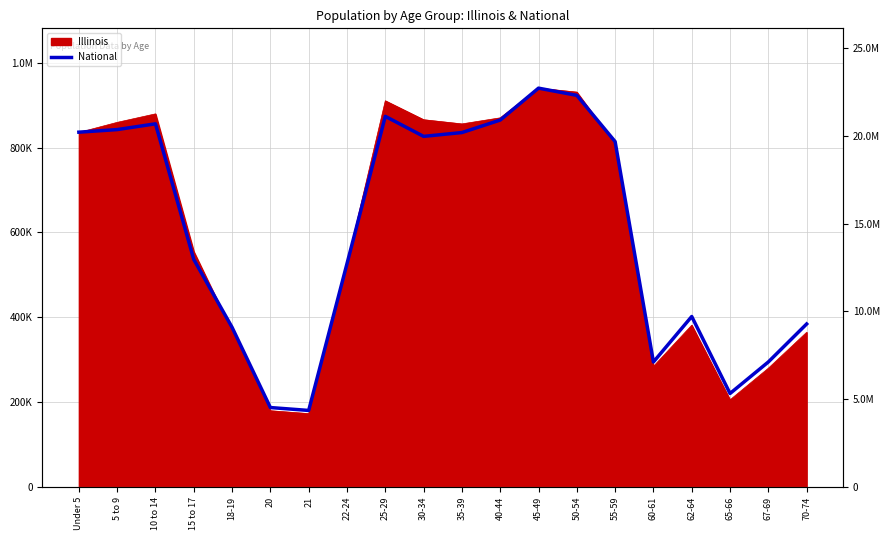

Does the chart display data point markers on the line(s)?

No